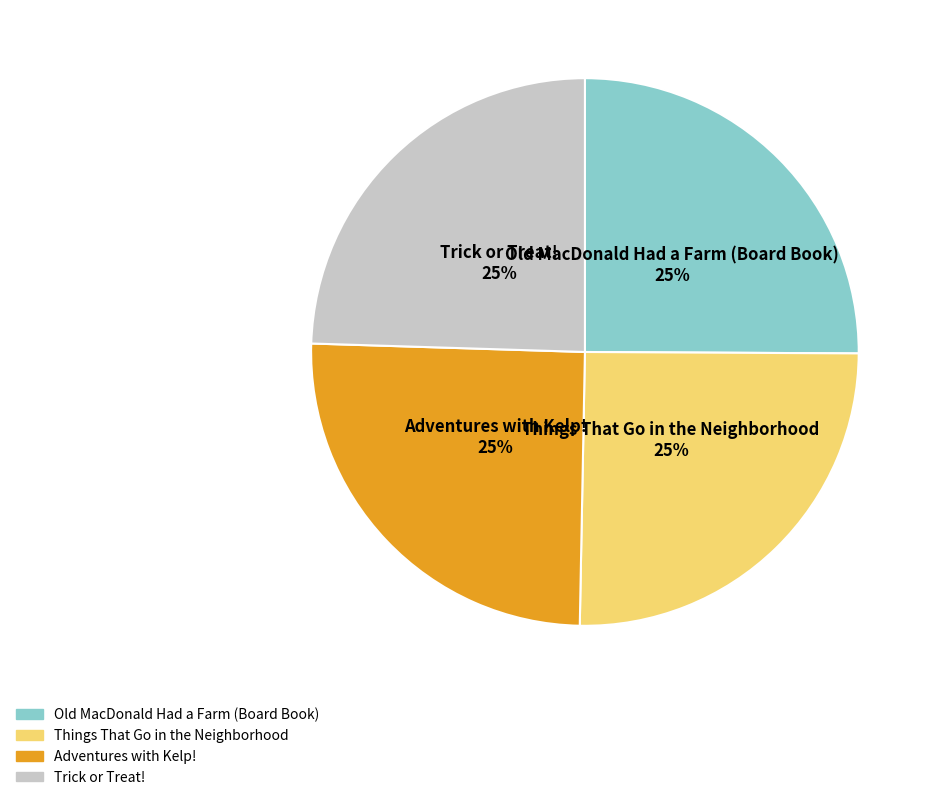

To the nearest percent, what is the average slice percentage?

25%